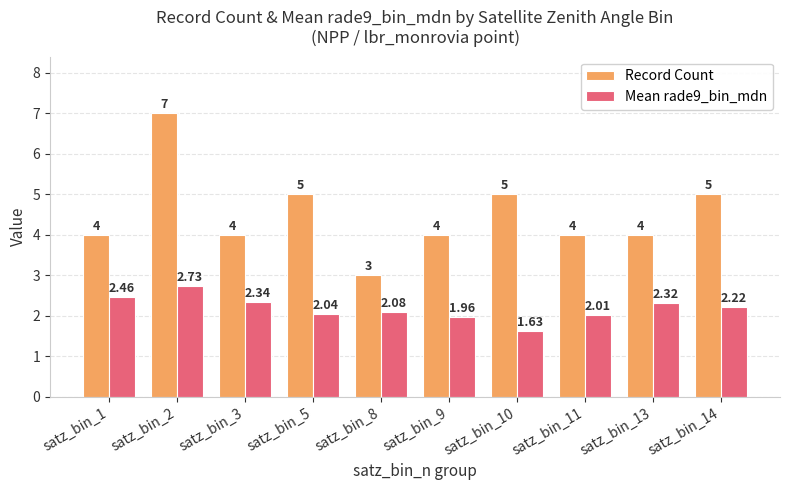

What is the value of the Record Count bar at the 5th from the left?

3.0